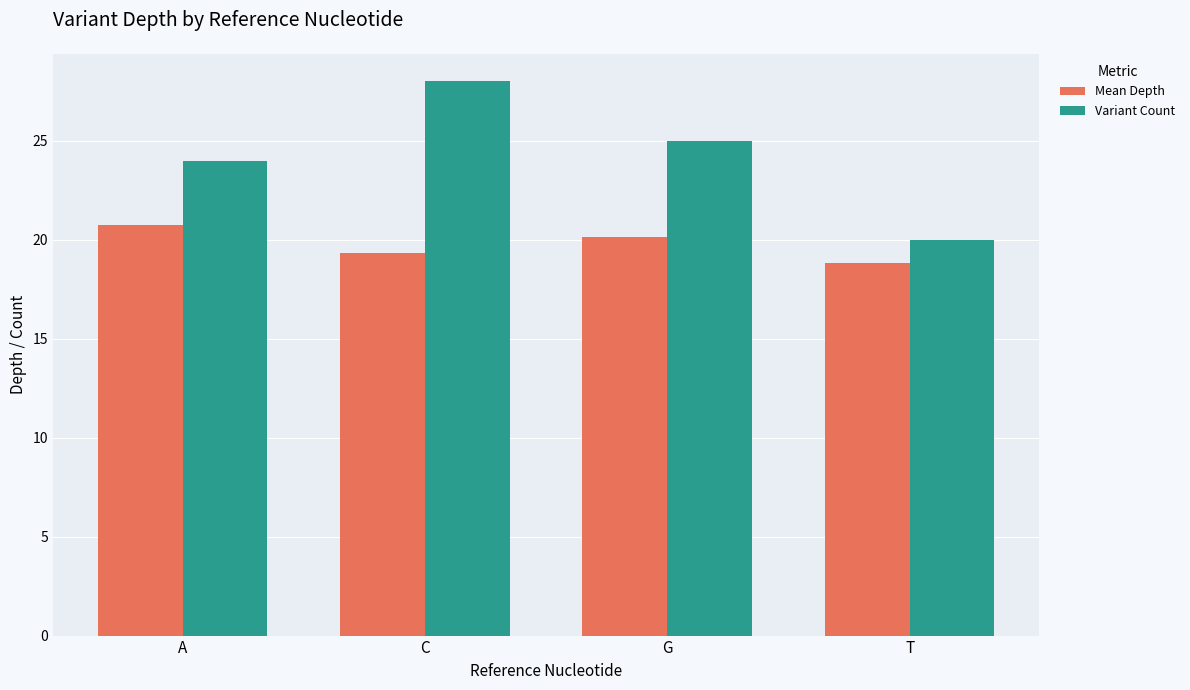

The Variant Count series shows 41.7 at A. True or false?

False